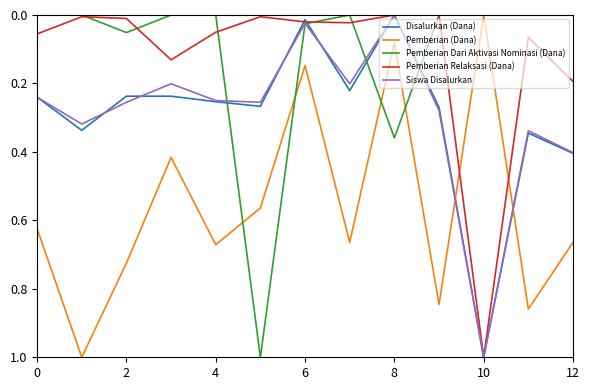

How many values in the Pemberian (Dana) series exceed 0?

12